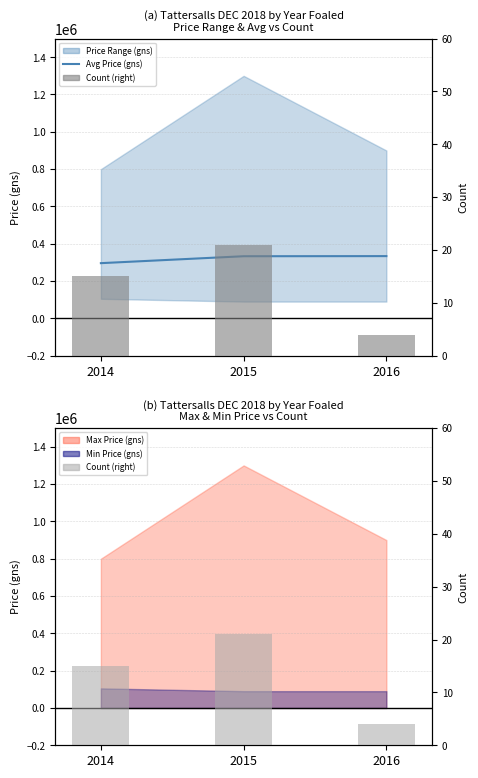

Which has a higher value, 2015 or 2014?

2015